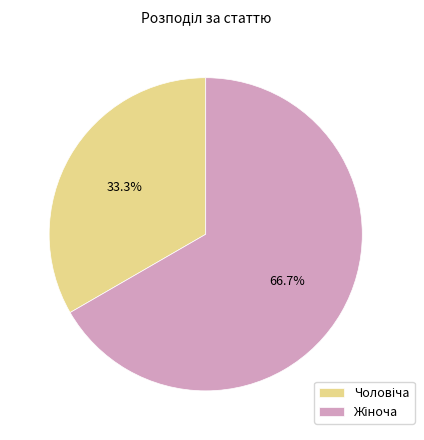

Is there any slice that represents more than half of the pie?

Yes